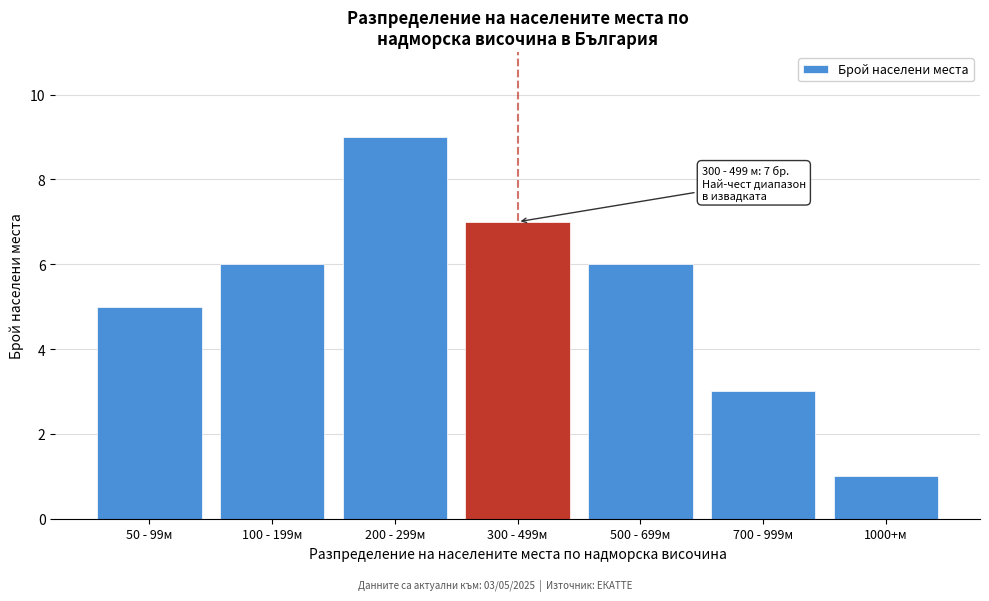

Reading left to right, transcribe all the data shown in this chart.

50 - 99м=5	100 - 199м=6	200 - 299м=9	300 - 499м=7	500 - 699м=6	700 - 999м=3	1000+м=1